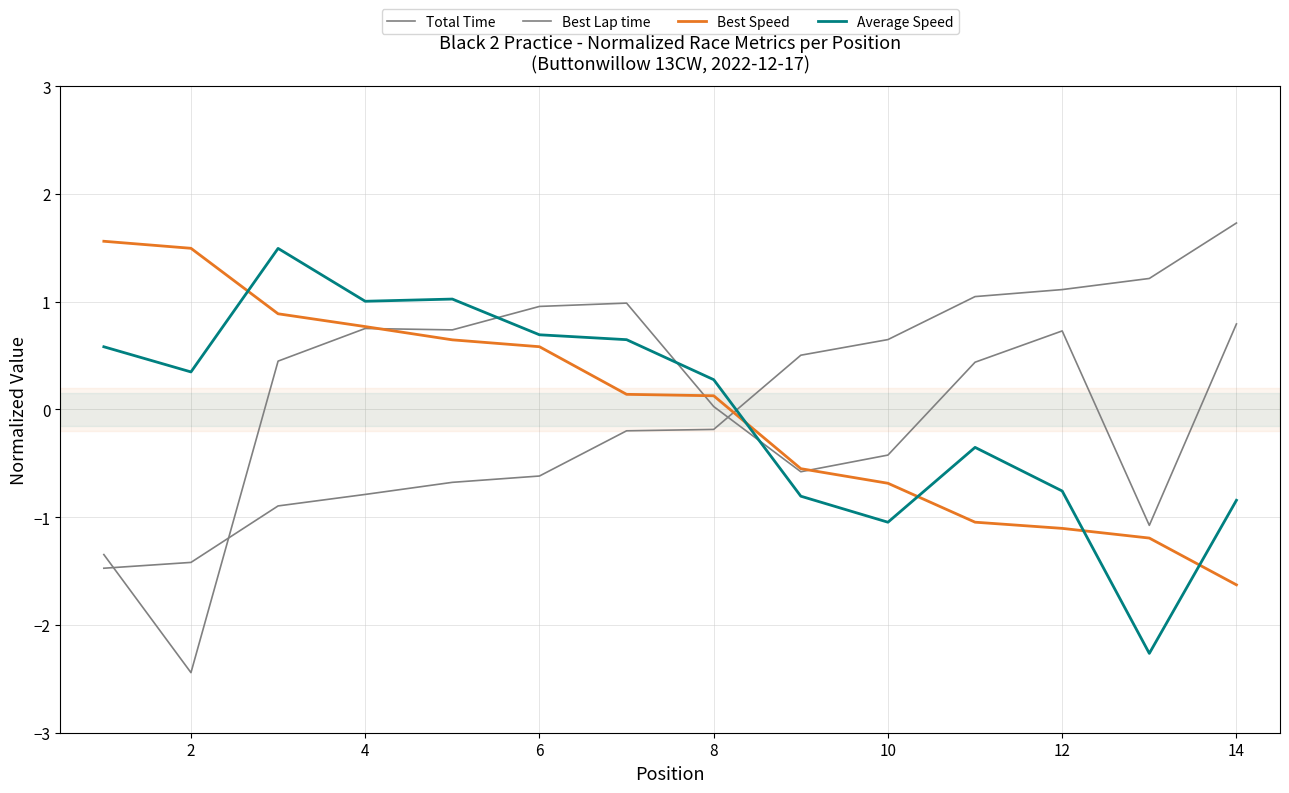

Where is the first local minimum for Average Speed?

2